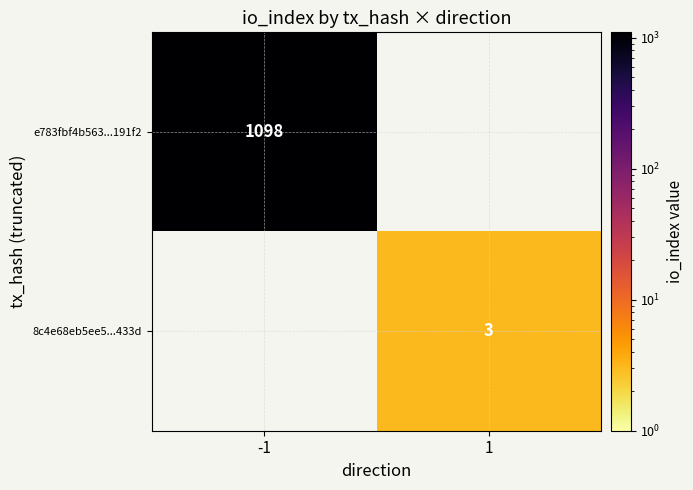

The 8c4e68eb5ee5...433d series shows 3 at 1. True or false?

True